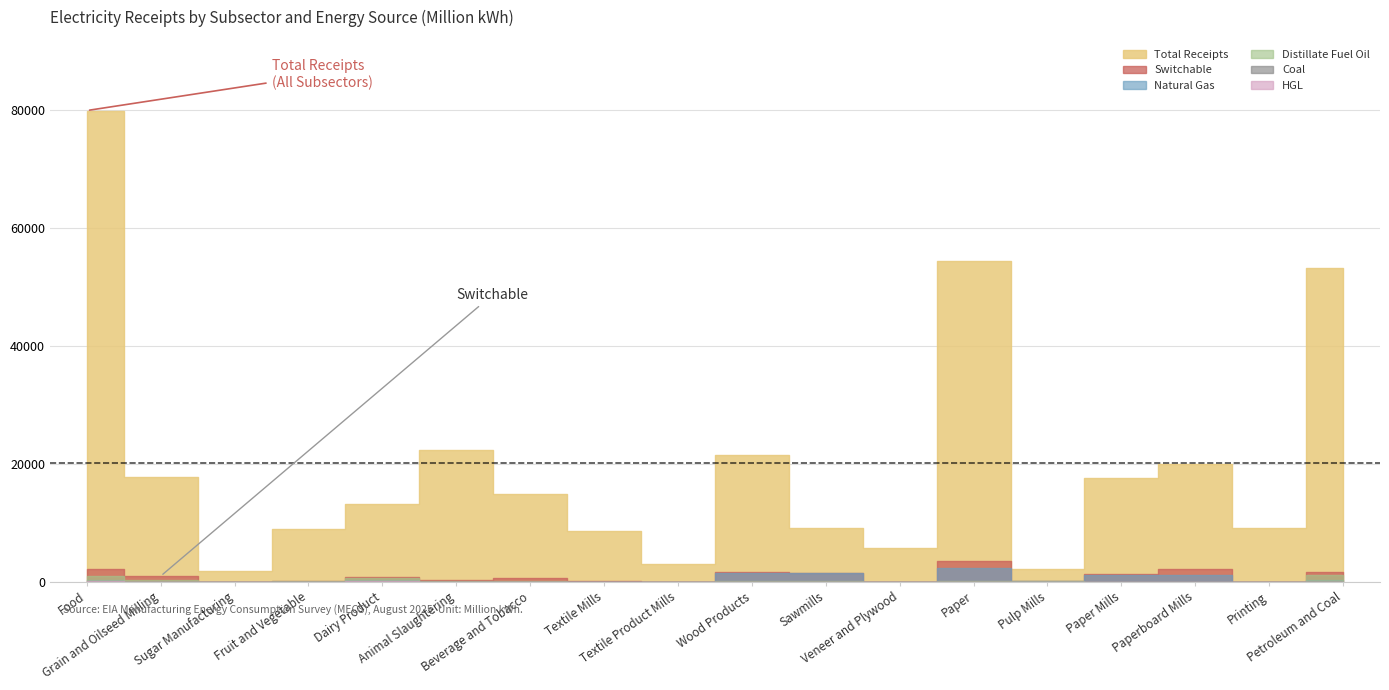

Rank the series by their maximum value, from highest to lowest.

Total Receipts, Switchable, Natural Gas, Distillate Fuel Oil, HGL, Coal